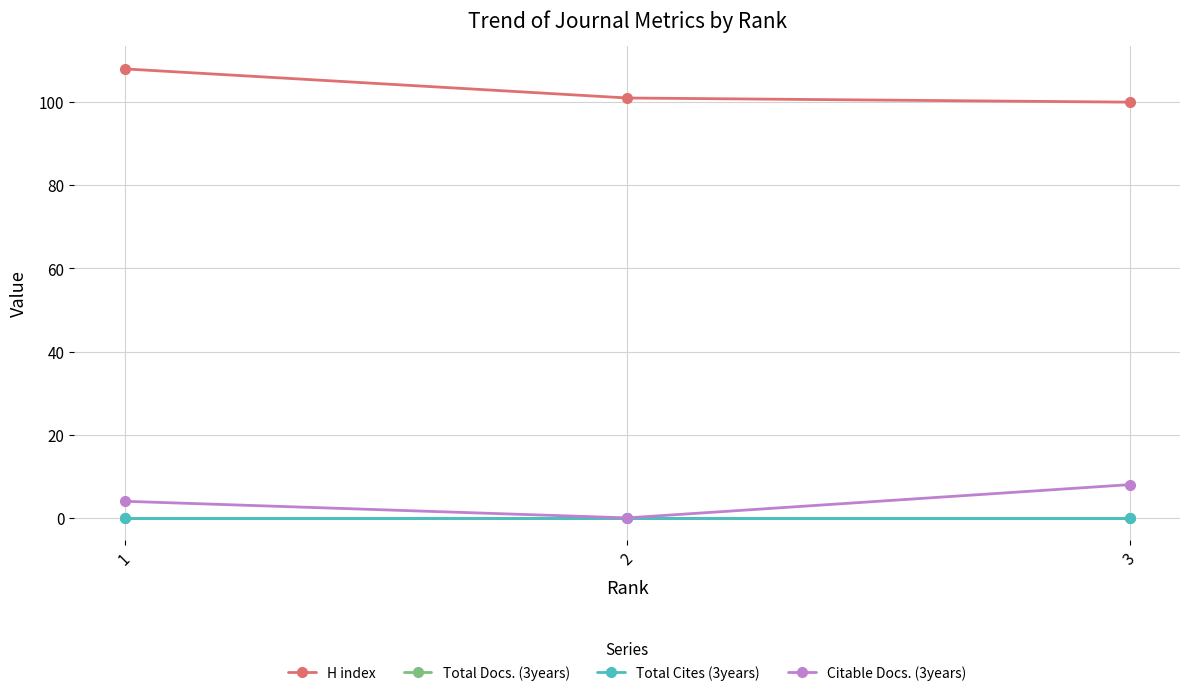

Reading right to left, list all the values displayed in this chart.

H index: 100	101	108
Total Docs. (3years): 0	0	0
Total Cites (3years): 0	0	0
Citable Docs. (3years): 8	0	4